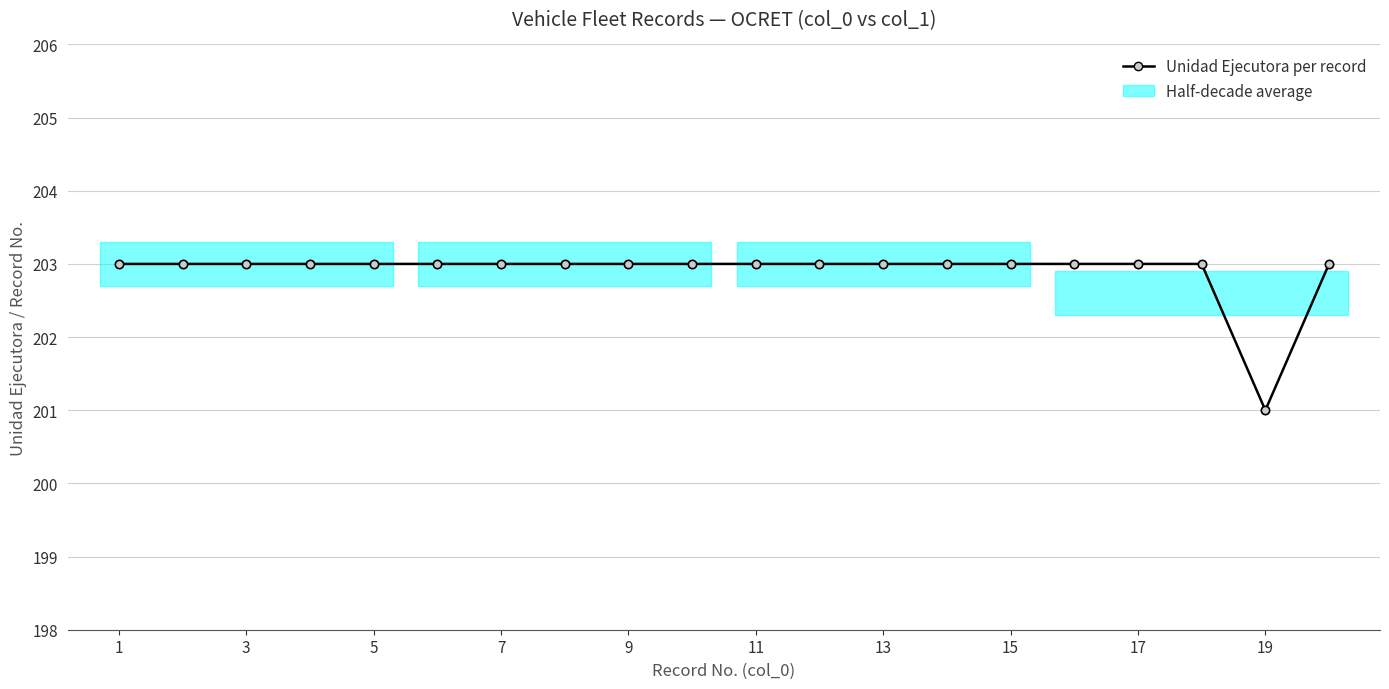

What is the value of the 12th point from the left?

203